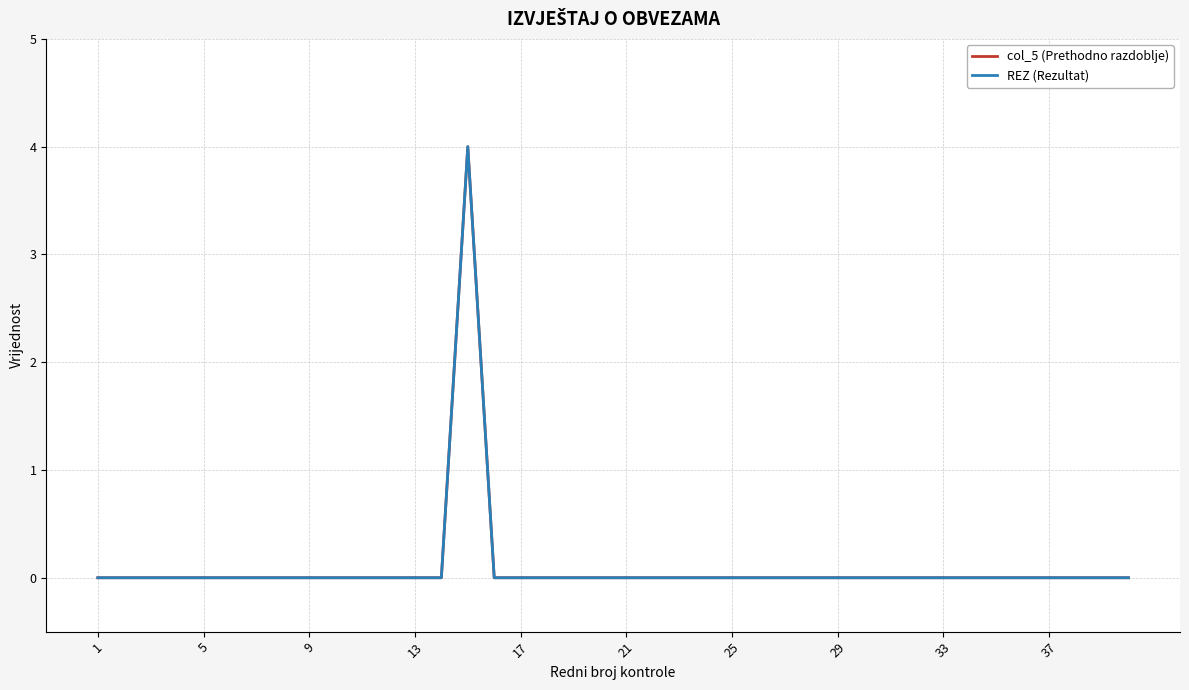

True or false: col_5 (Prethodno razdoblje) and REZ (Rezultat) intersect in this chart.

False